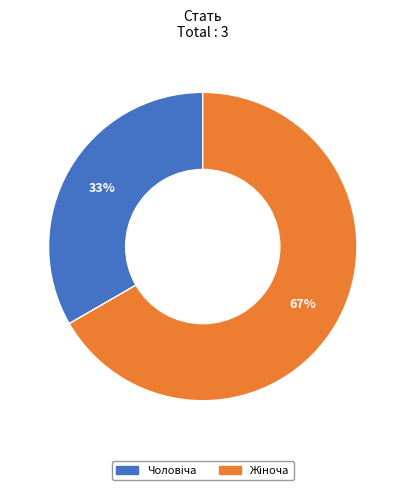

Is there a majority slice in this chart?

Yes